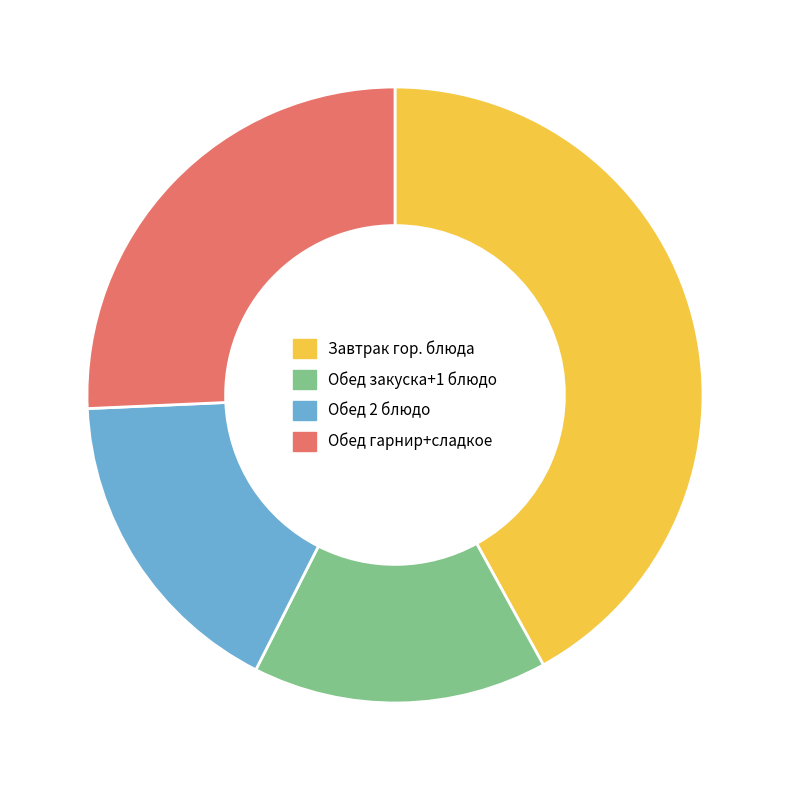

True or false: Завтрак гор. блюда accounts for 56% of the total.

False